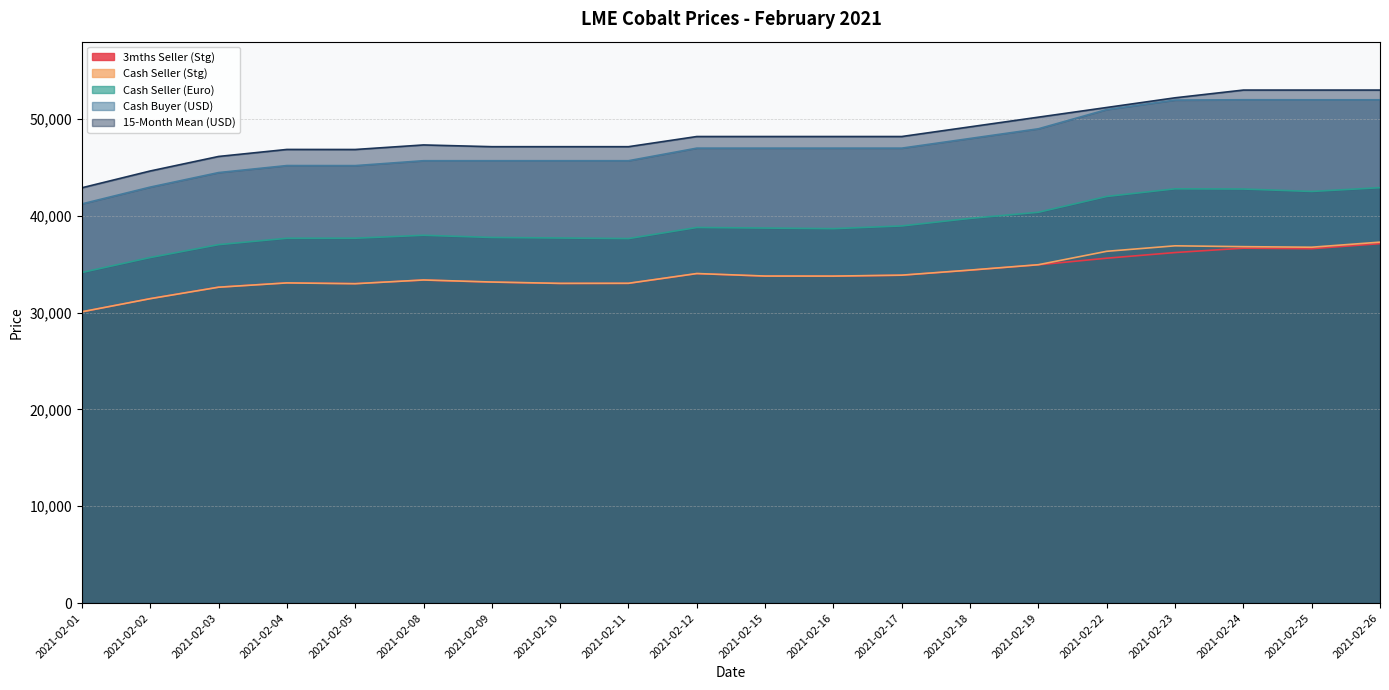

Which series changed the most between 2021-02-17 and 2021-02-22?

Cash Buyer (USD)